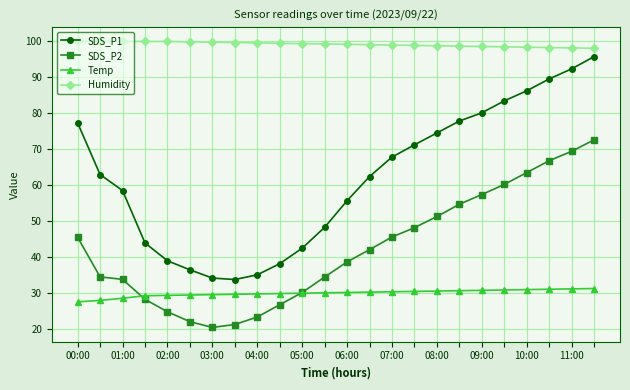

True or false: Temp and Humidity cross at least once.

False